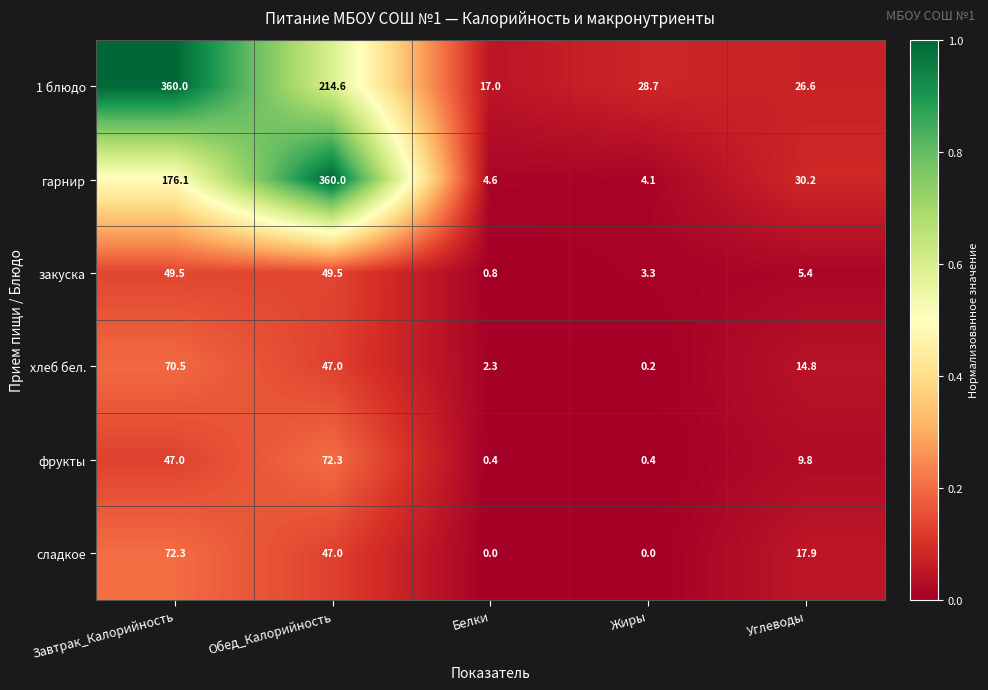

Is it true that хлеб бел. equals 32.2 at Завтрак_Калорийность?

False